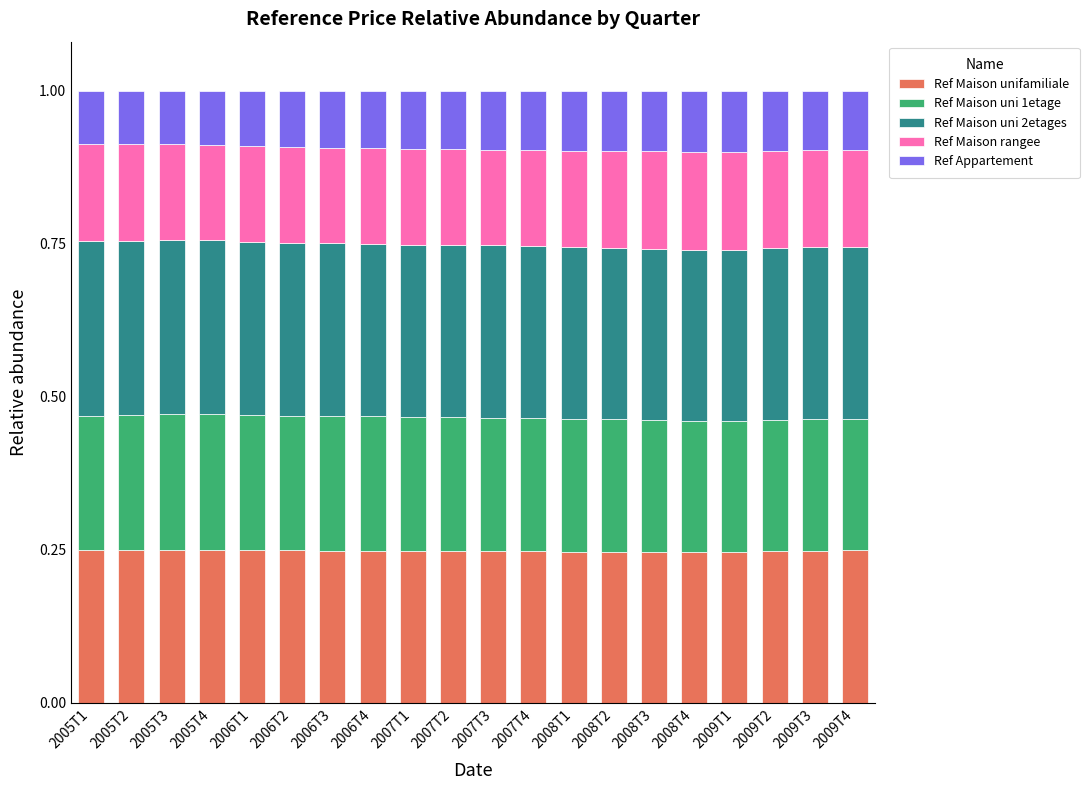

What are all the series names shown in the legend?

Ref Maison unifamiliale, Ref Maison uni 1etage, Ref Maison uni 2etages, Ref Maison rangee, Ref Appartement